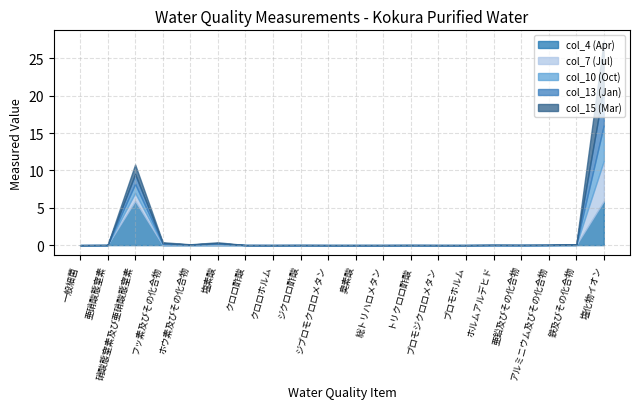

Reading right to left, transcribe all the data shown in this chart.

col_4 (Apr): 5.9	0.0	0.0	0.0	0.0	0.0	0.0	0.0	0.0	0.0	0.0	0.0	0.0	0.0	0.0	0.0	0.0	5.9	0.0	0.0
col_7 (Jul): 5.4	0.0	0.0	0.0	0.0	0.0	0.0	0.0	0.0	0.0	0.0	0.0	0.0	0.0	0.1	0.0	0.1	1.1	0.0	0.0
col_10 (Oct): 4.8	0.0	0.0	0.0	0.0	0.0	0.0	0.0	0.0	0.0	0.0	0.0	0.0	0.0	0.1	0.0	0.1	1.2	0.0	0.0
col_13 (Jan): 5.1	0.0	0.0	0.0	0.0	0.0	0.0	0.0	0.0	0.0	0.0	0.0	0.0	0.0	0.1	0.0	0.1	1.3	0.0	0.0
col_15 (Mar): 6.2	0.0	0.0	0.0	0.0	0.0	0.0	0.0	0.0	0.0	0.0	0.0	0.0	0.0	0.1	0.0	0.1	1.3	0.0	0.0